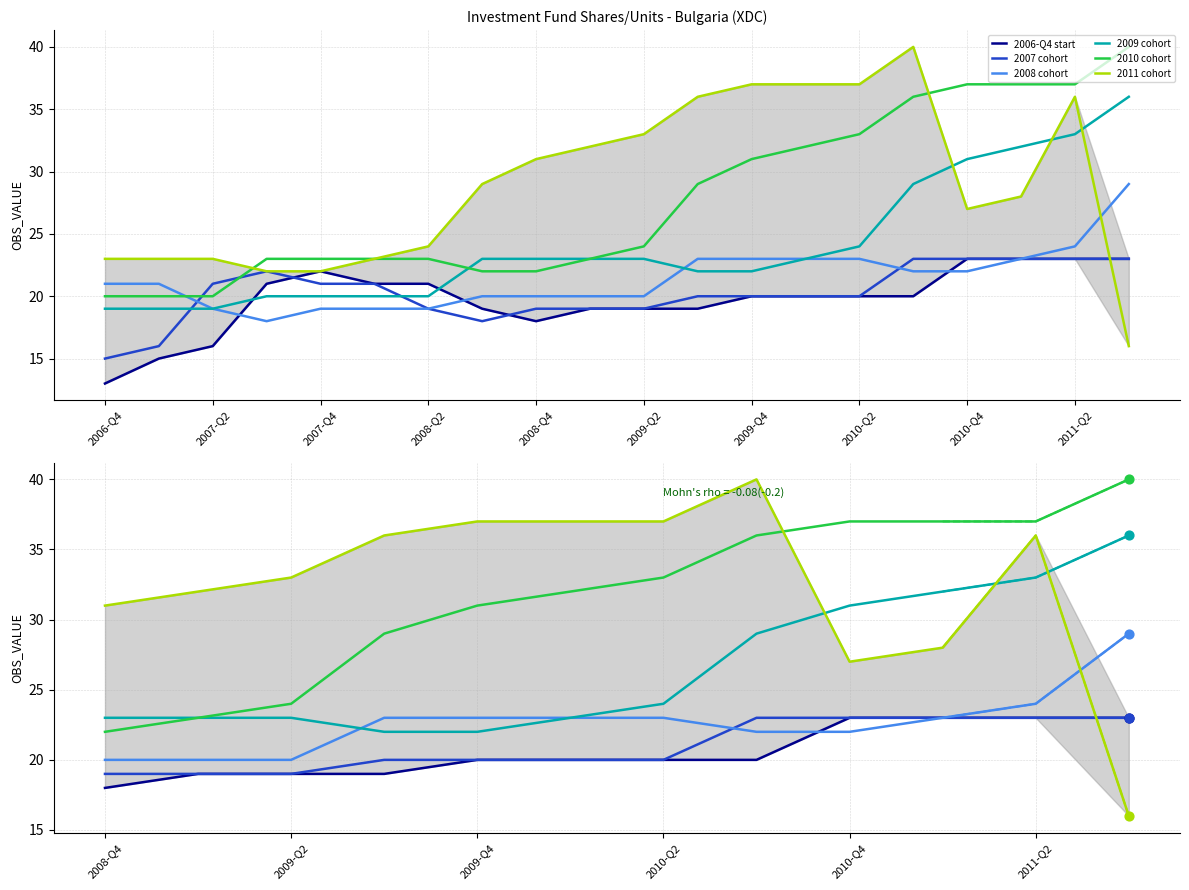

Which series has the largest Y range (max minus min)?

2011 cohort